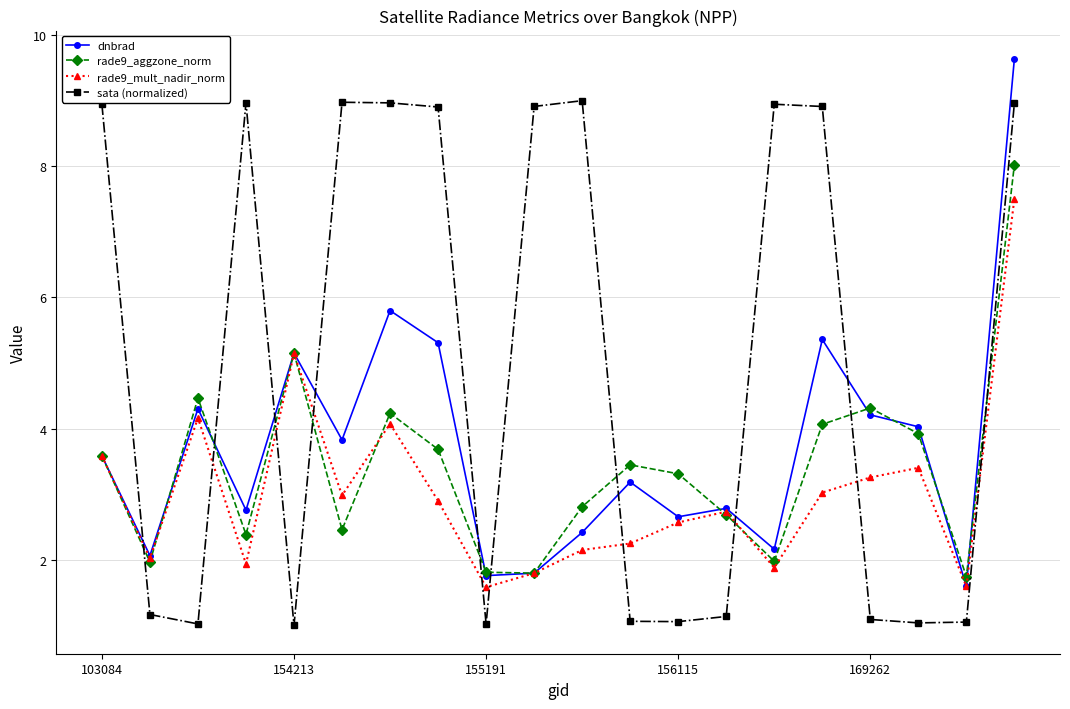

After their last crossing, which series has the higher values: sata (normalized) or rade9_aggzone_norm?

sata (normalized)